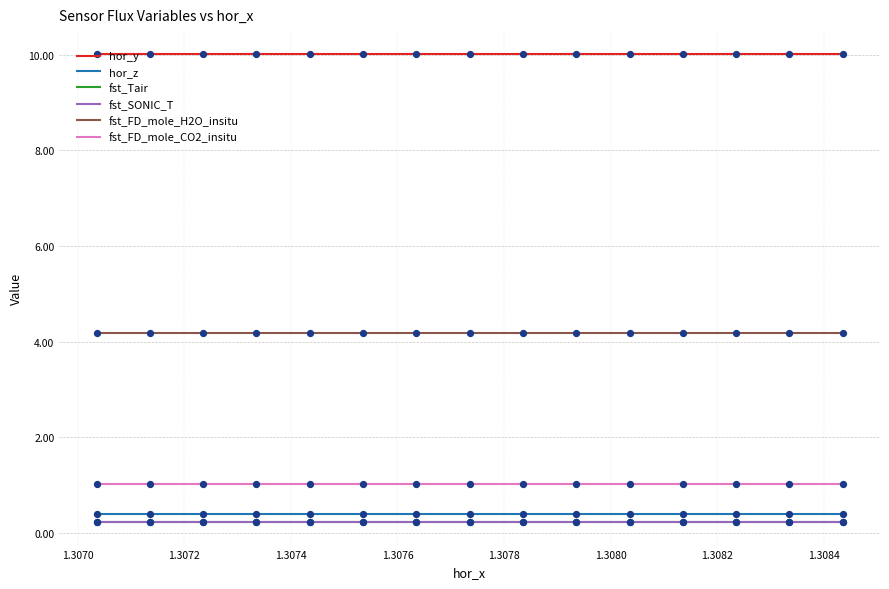

True or false: fst_Tair and fst_FD_mole_H2O_insitu intersect in this chart.

False